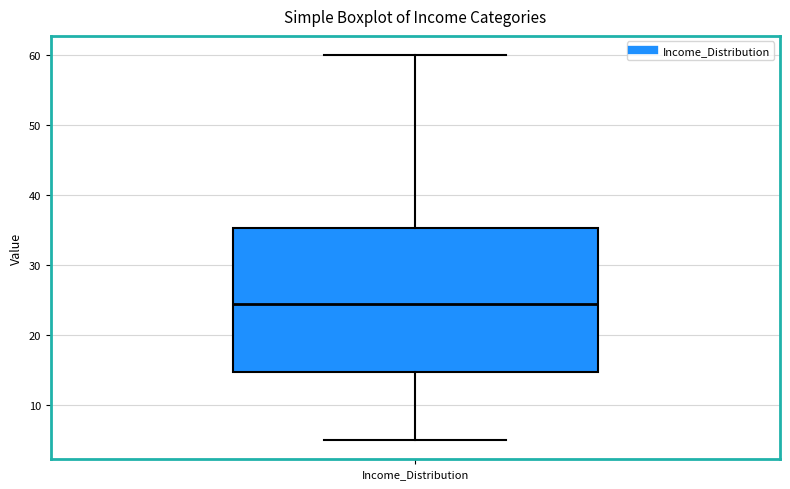

Read this box plot against the y-axis: the position of the median line, the range covered by the box, and the ends of both whiskers. The values are not printed on the chart, so give them approximately, as read against the axis.

median 25, box 15 to 35, whiskers 5 to 60